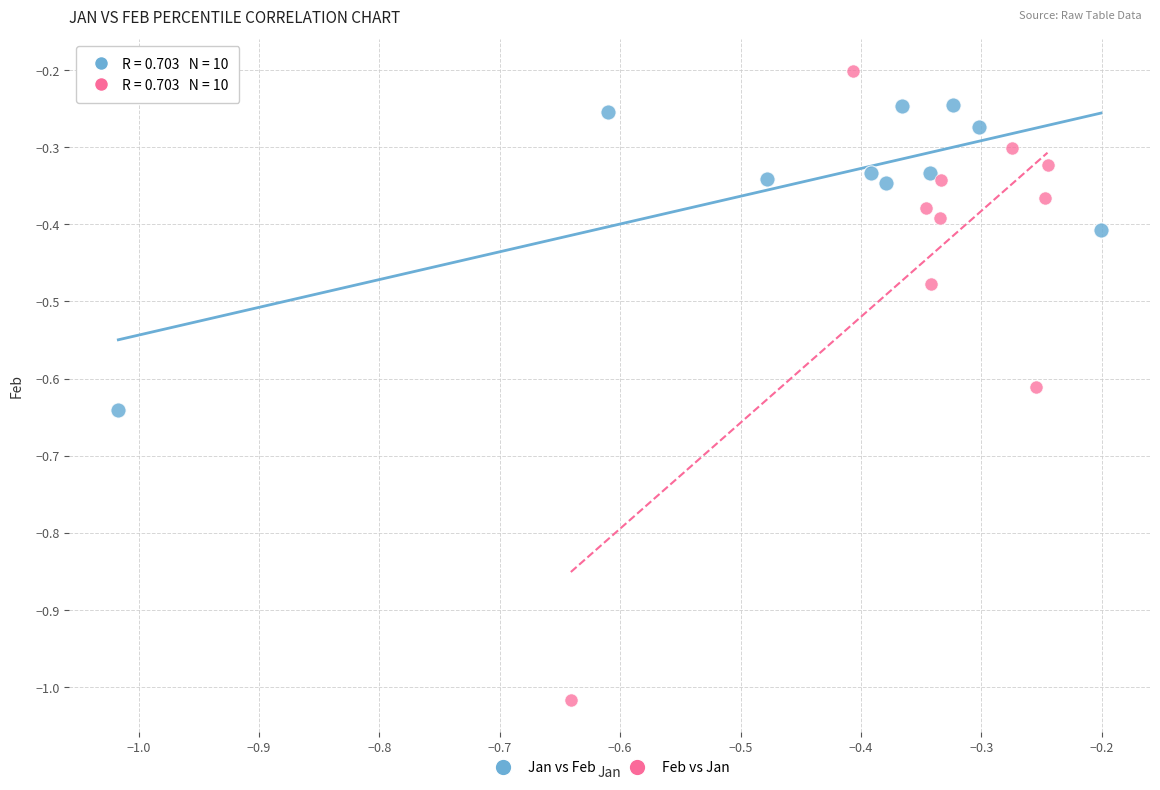

Which series has the widest spread of Y values?

Feb vs Jan